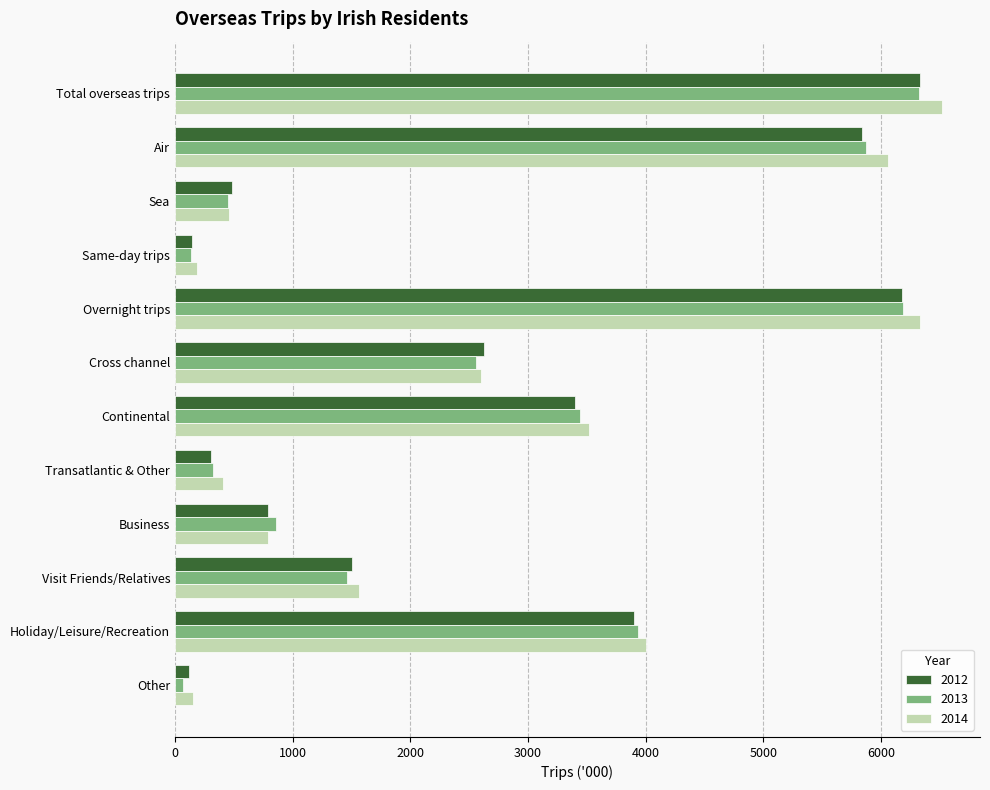

What is the average value of the 2012 series?

2636